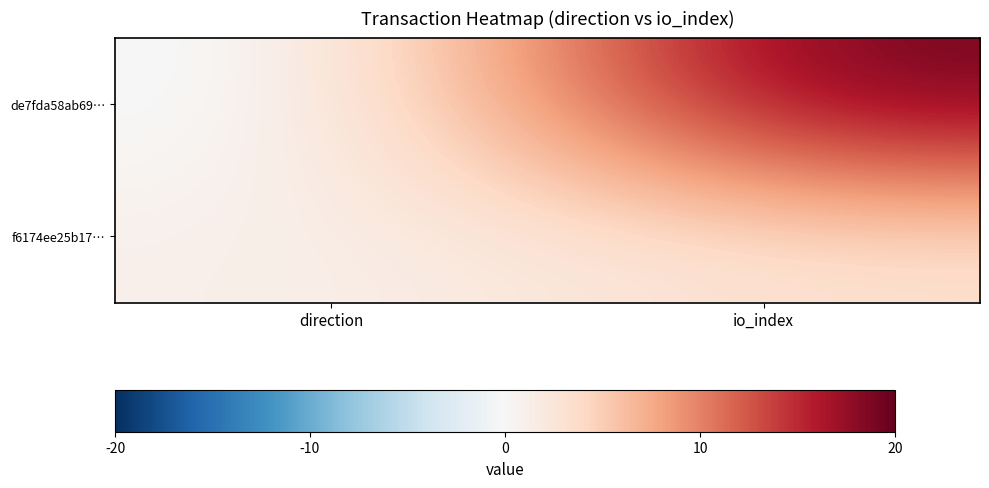

What is the greatest value displayed?

20